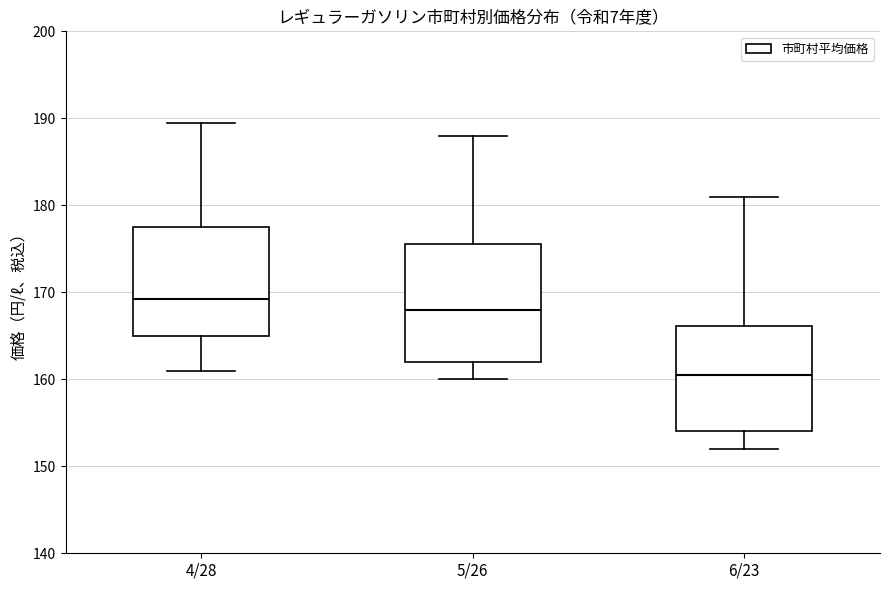

Comparing the boxes themselves (not the whiskers), which one is the tallest?

5/26